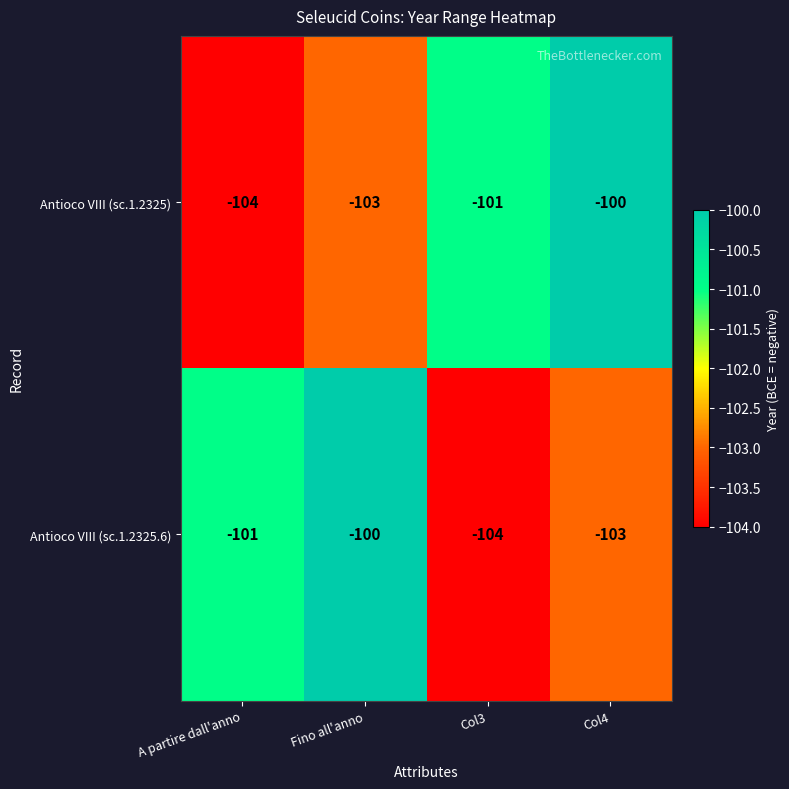

What is the sum of the Antioco VIII (sc.1.2325) values at Fino all'anno and Col3?

-204